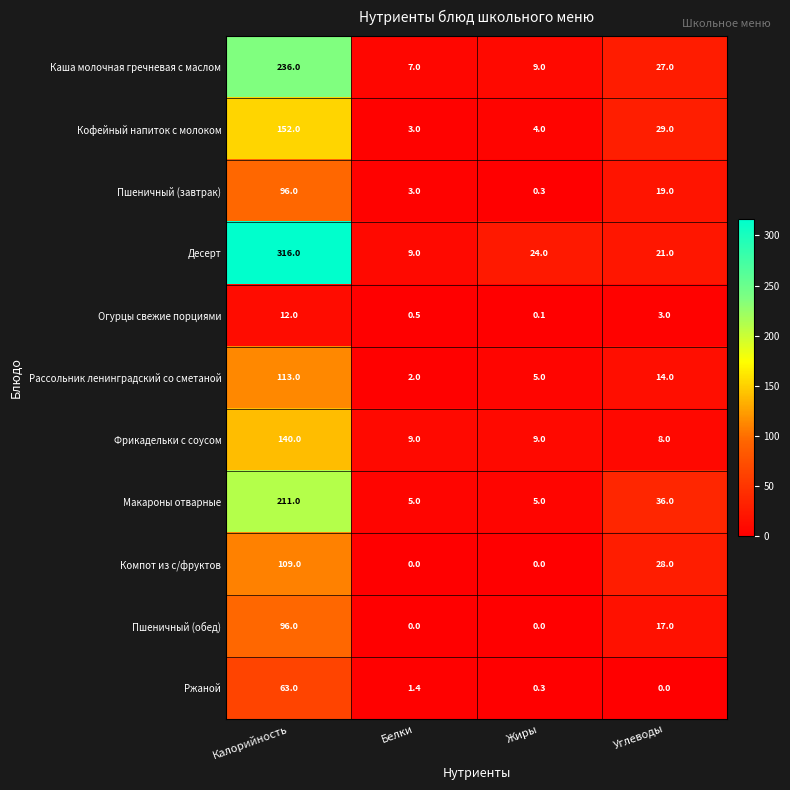

Which series has the largest range (max minus min)?

Десерт